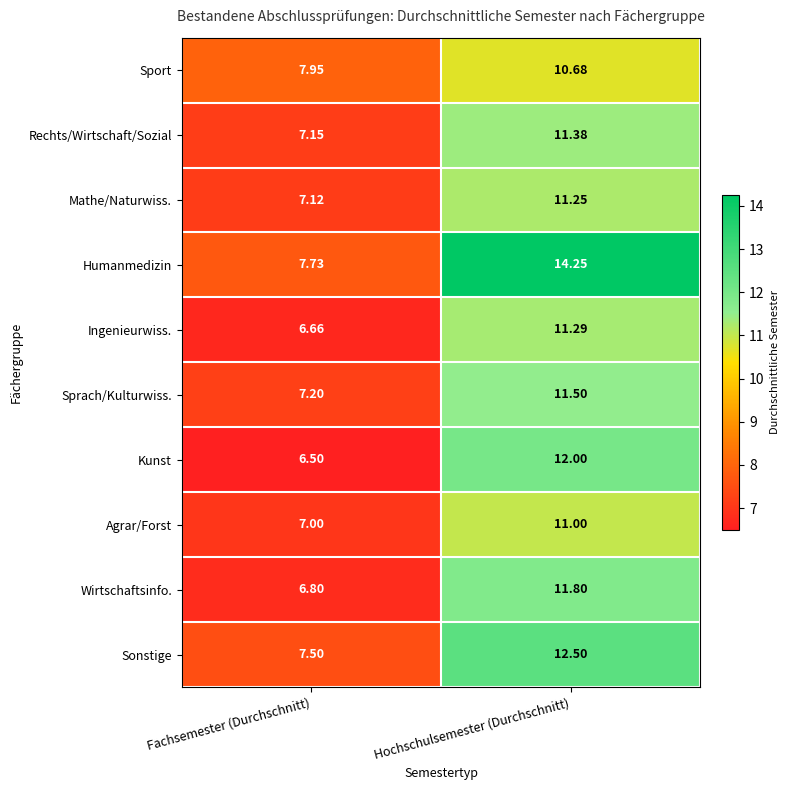

At which label is Agrar/Forst closest to 9?

Fachsemester (Durchschnitt)